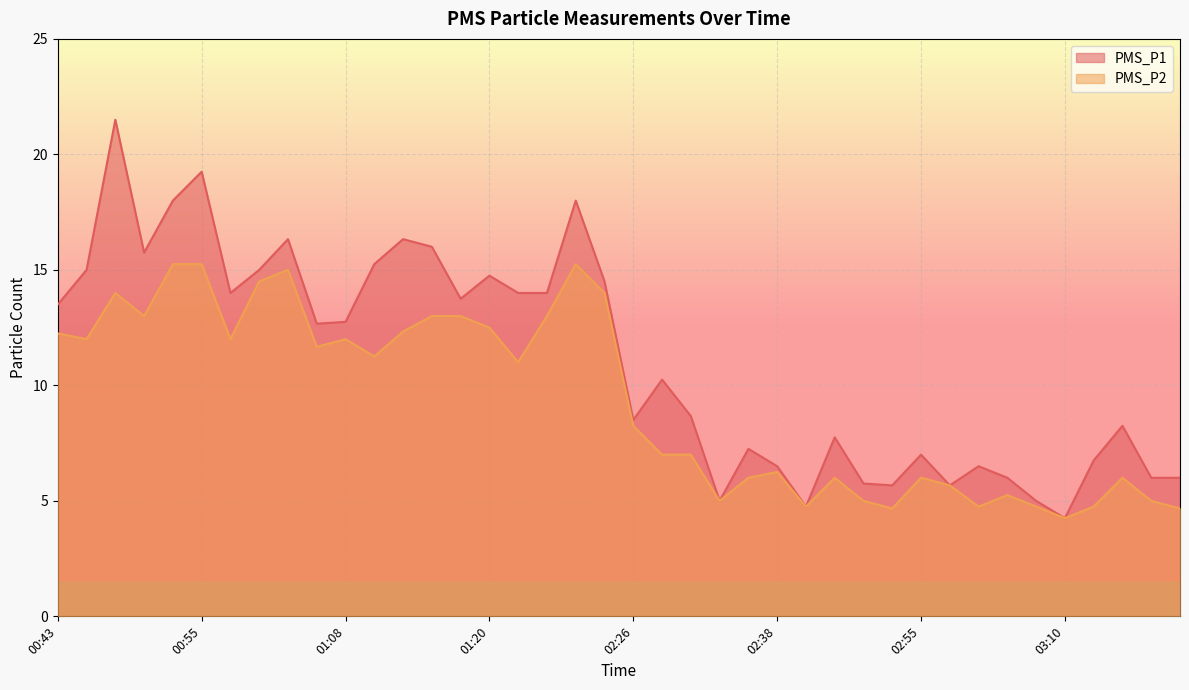

Where is PMS_P1 nearest to the value 12?

01:05